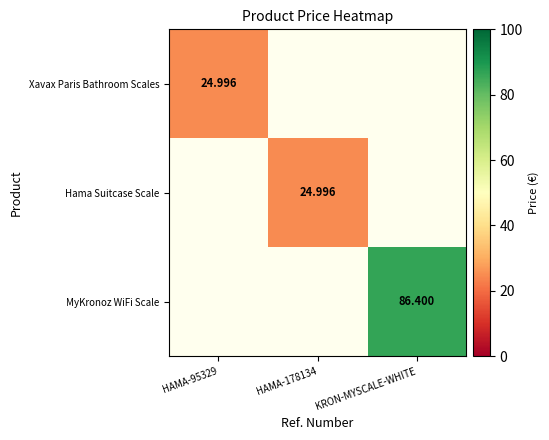

What is the greatest value displayed?

86.4